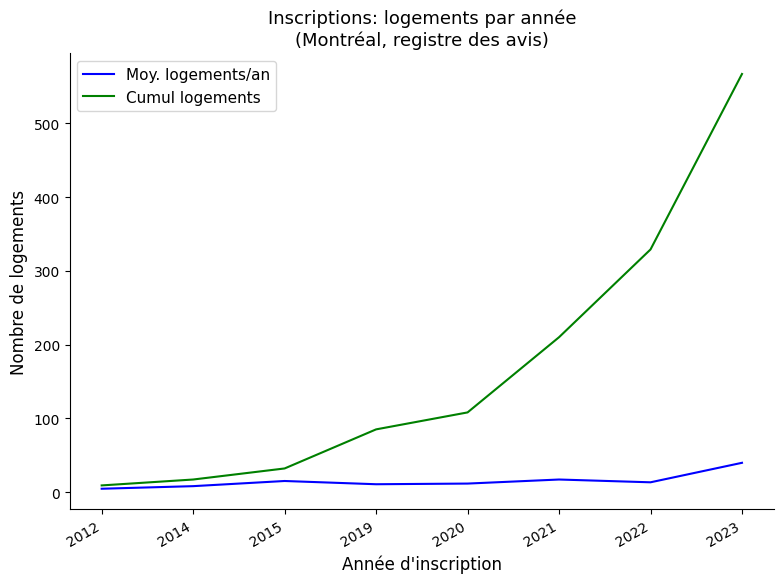

Is the value of Moy. logements/an at 2022 greater than the value of Cumul logements at 2020?

No